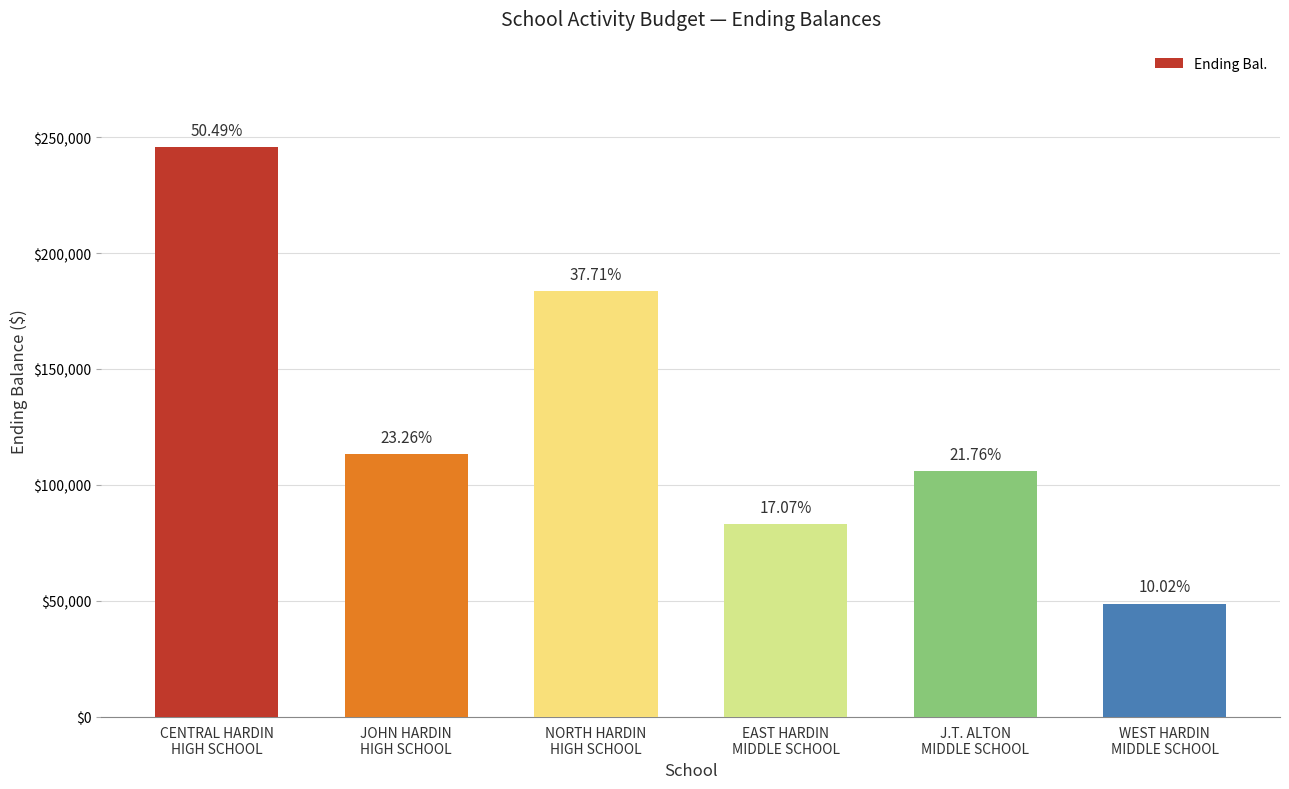

Are the bars horizontal?

No